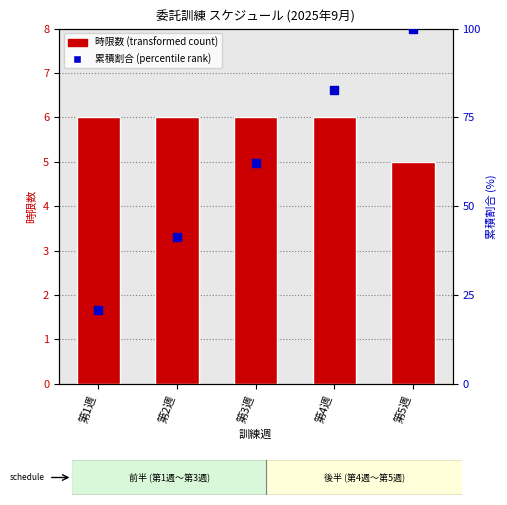

Which series reaches the minimum Y coordinate?

時限数 (transformed count)